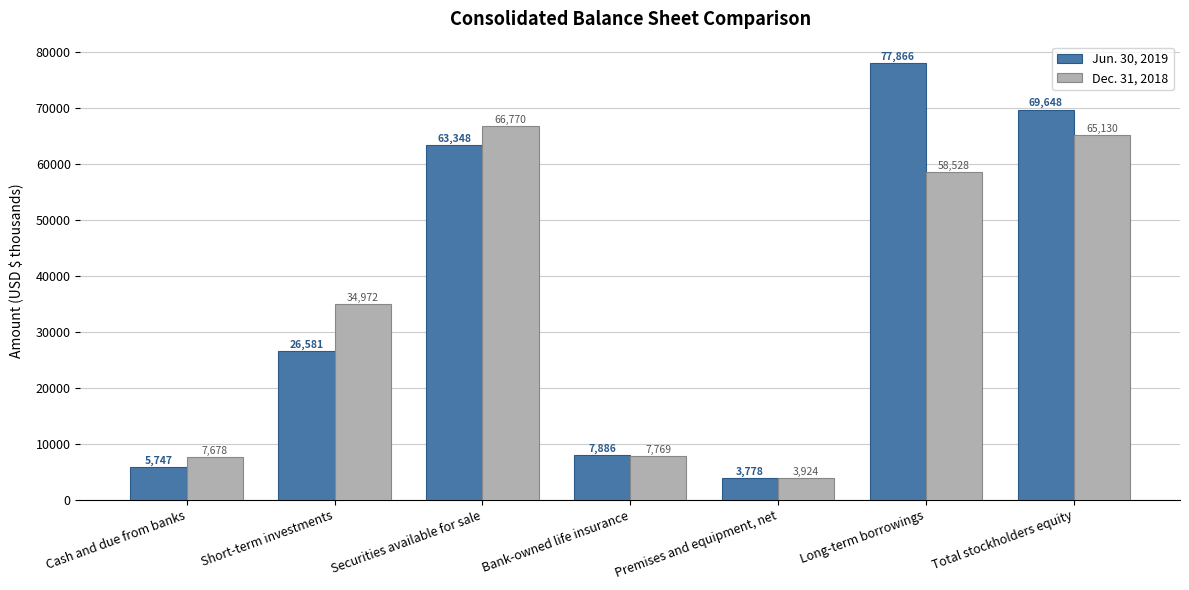

What is the value of the Dec. 31, 2018 bar at the 7th from the left?

65130